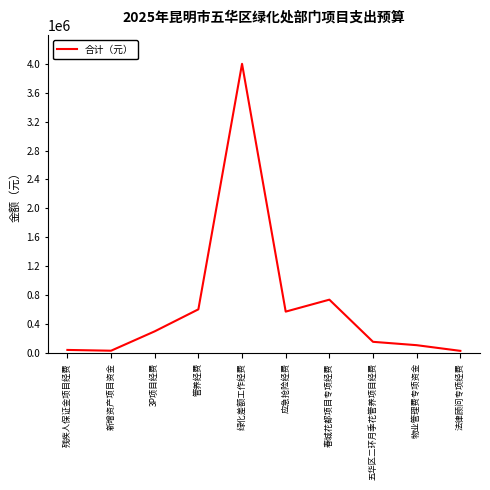

What is the ratio of the value at 管养经费 to the value at 新增资产项目资金?

18.9